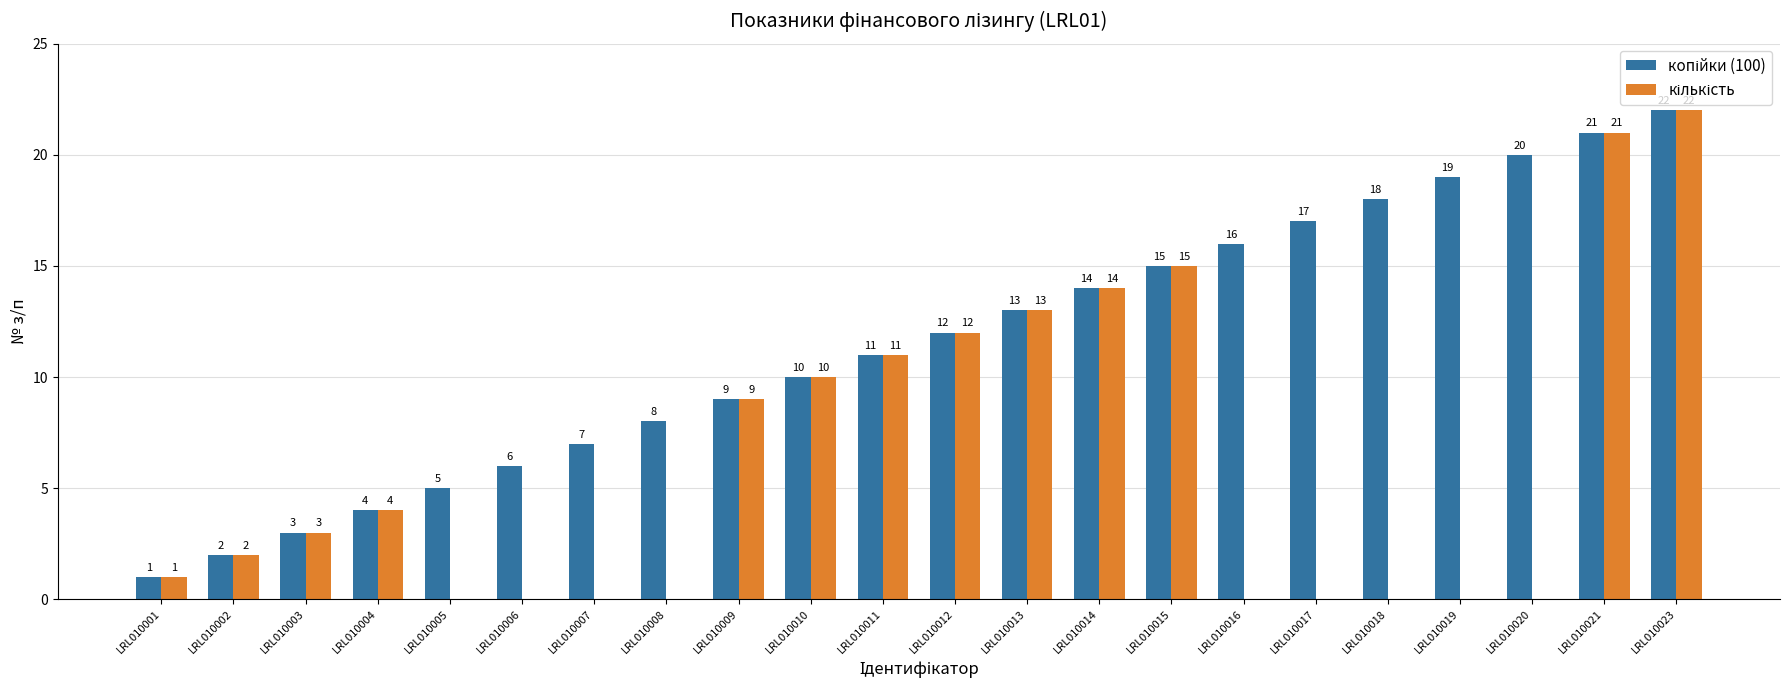

What is the total value across all series at LRL010015?

30